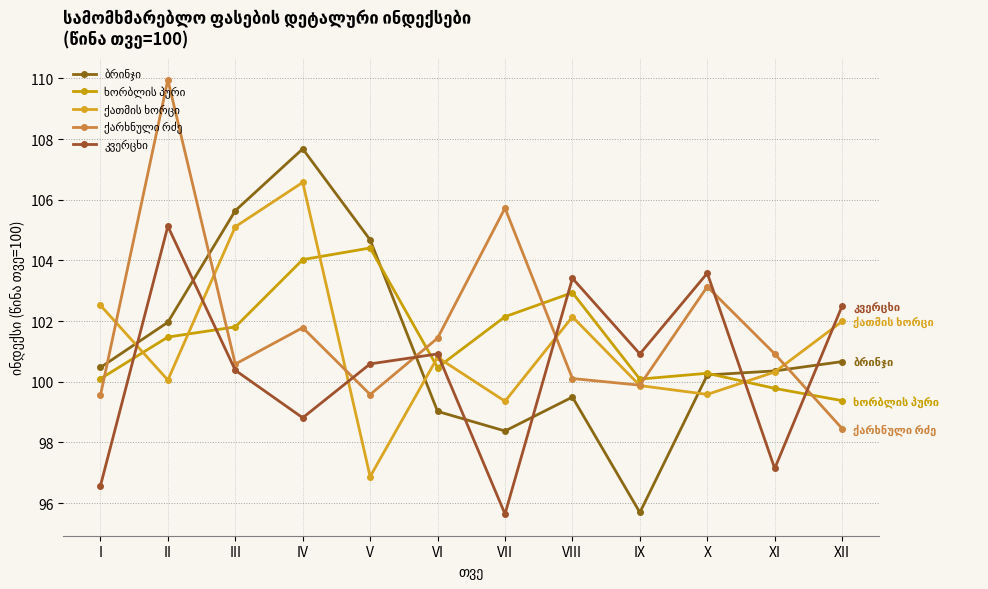

Between which two adjacent categories do ბრინჯი and კვერცხი first intersect?

I and II